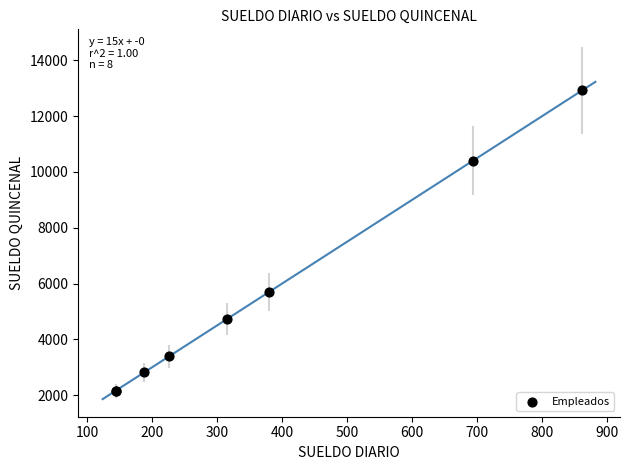

What Y value in the scatter plot is closest to 7545?

5700